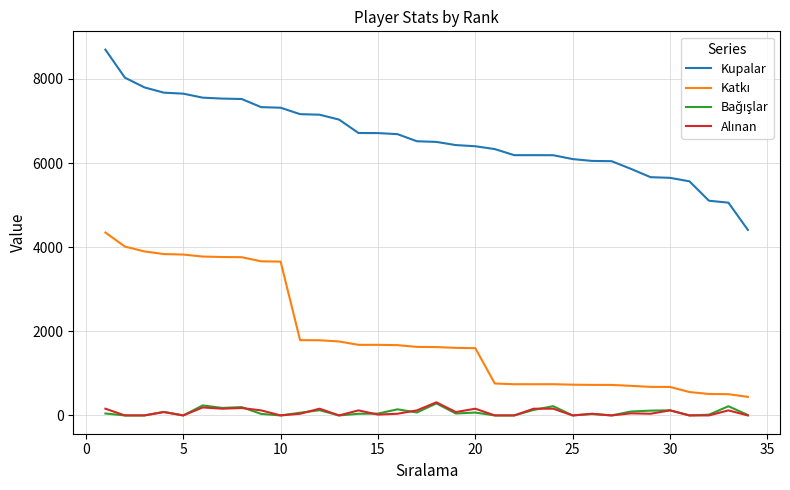

Which series has the largest total across all categories?

Kupalar